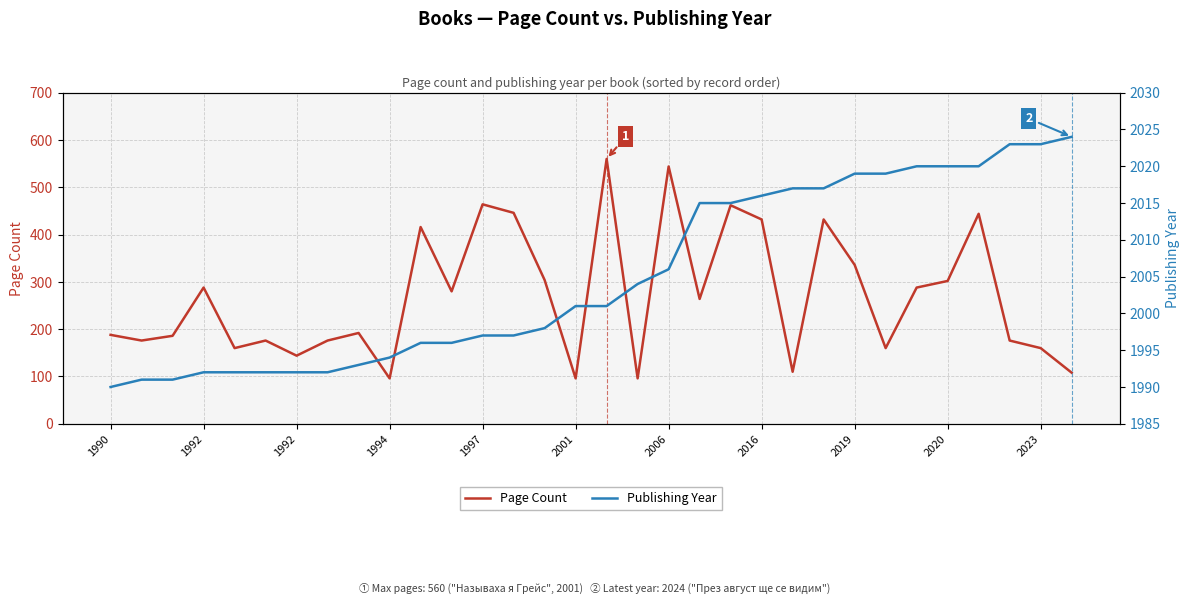

Reading left to right, extract all data points from this chart.

Page Count: 188	176	186	288	160	176	144	176	192	96	416	280	464	446	304	96	560	96	544	264	462	432	110	432	336	160	288	302	444	176	160	108
Publishing Year: 1990	1991	1991	1992	1992	1992	1992	1992	1993	1994	1996	1996	1997	1997	1998	2001	2001	2004	2006	2015	2015	2016	2017	2017	2019	2019	2020	2020	2020	2023	2023	2024